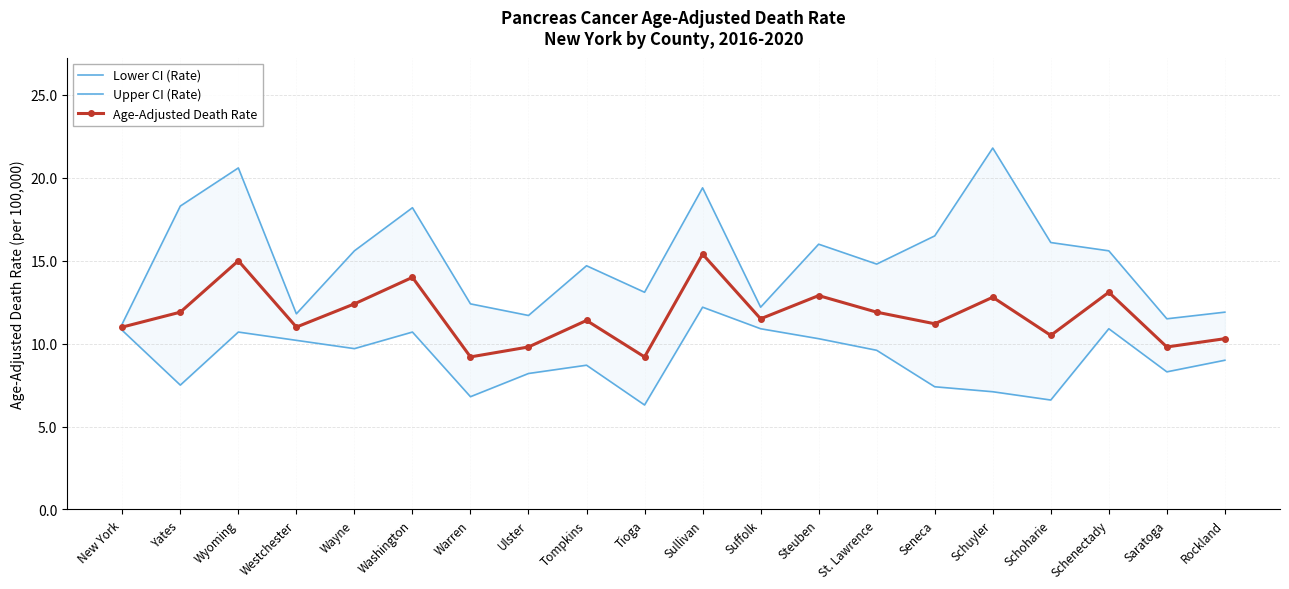

What is the minimum value for Upper CI (Rate)?

11.2